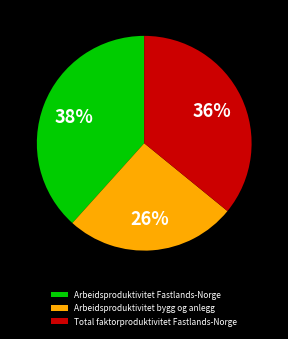

Which slice is the smallest?

Arbeidsproduktivitet bygg og anlegg